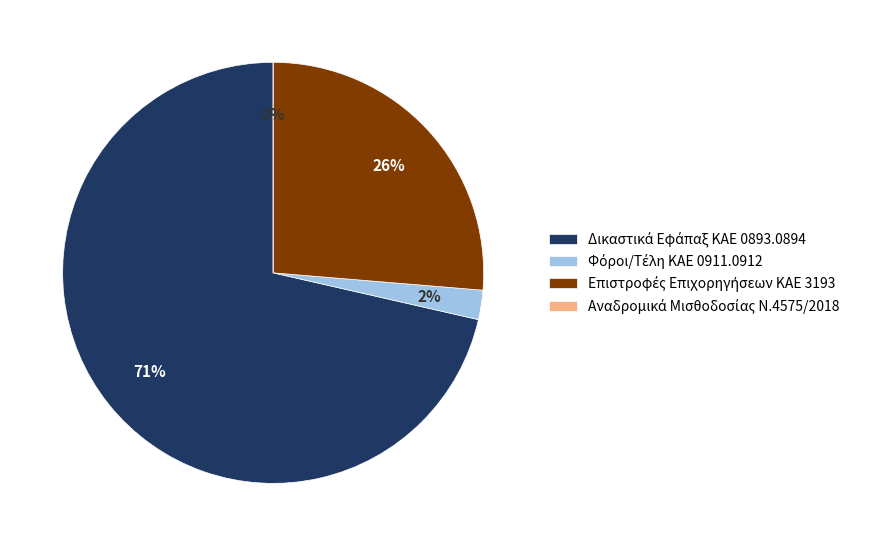

Does any single category account for the majority?

Yes